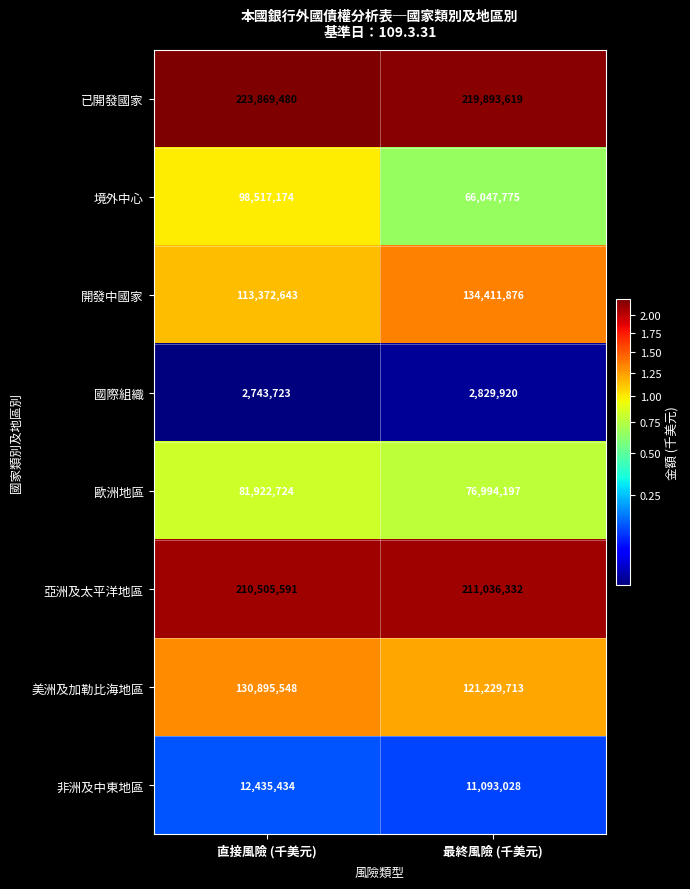

Which series has the largest total across all categories?

已開發國家